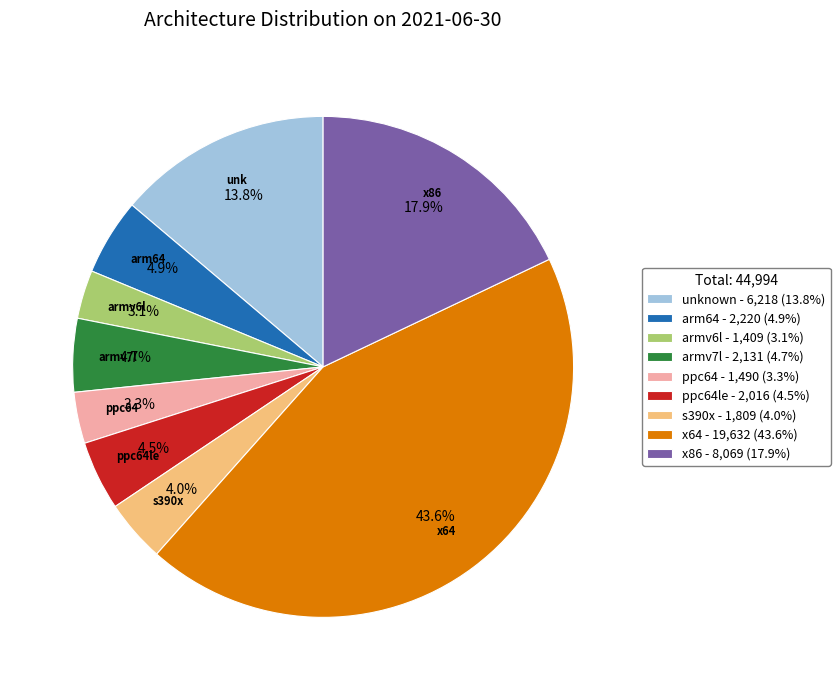

To the nearest percent, what is the difference between the largest and smallest slice percentages?

41%